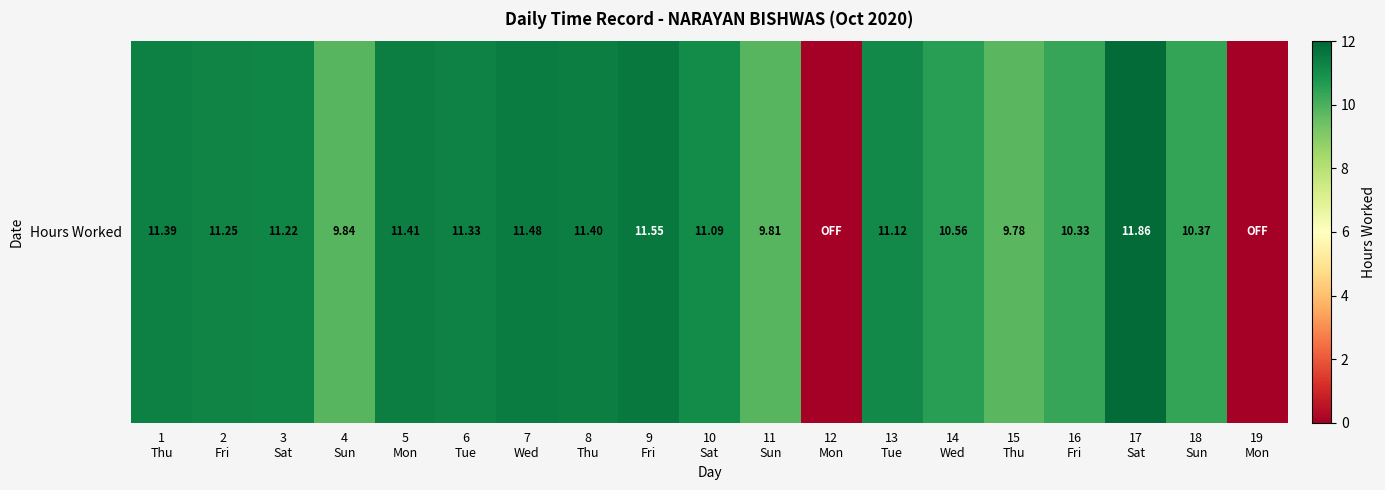

Reading left to right, what are all the values shown in this chart?

1
Thu=11.4	2
Fri=11.2	3
Sat=11.2	4
Sun=9.8	5
Mon=11.4	6
Tue=11.3	7
Wed=11.5	8
Thu=11.4	9
Fri=11.6	10
Sat=11.1	11
Sun=9.8	12
Mon=0.0	13
Tue=11.1	14
Wed=10.6	15
Thu=9.8	16
Fri=10.3	17
Sat=11.9	18
Sun=10.4	19
Mon=0.0